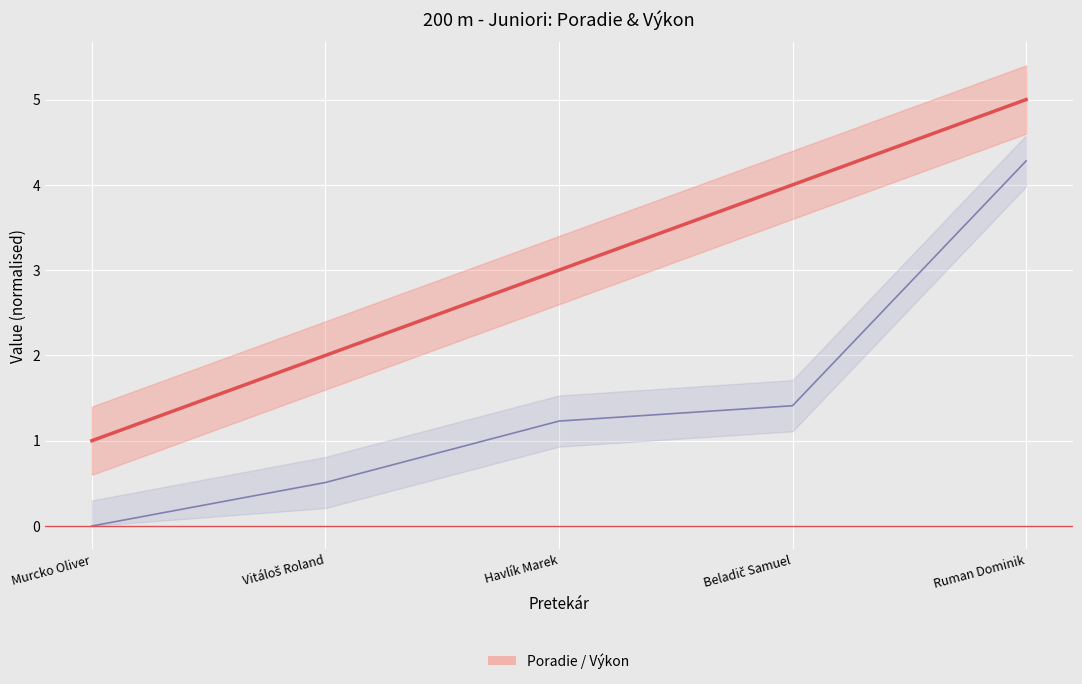

True or false: Výkon line and Poradie line intersect in this chart.

False